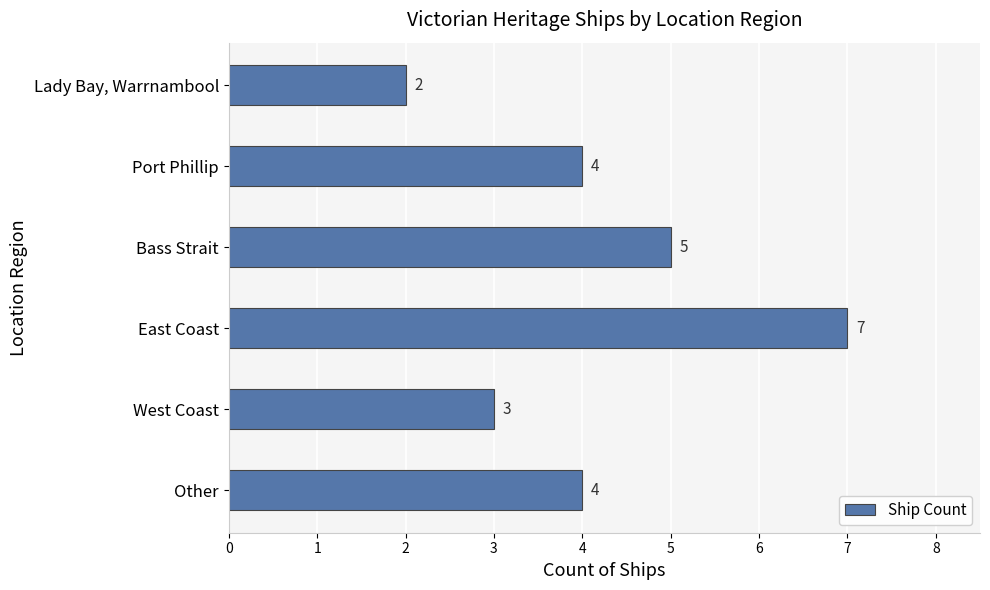

How many values are between 3 and 5?

4